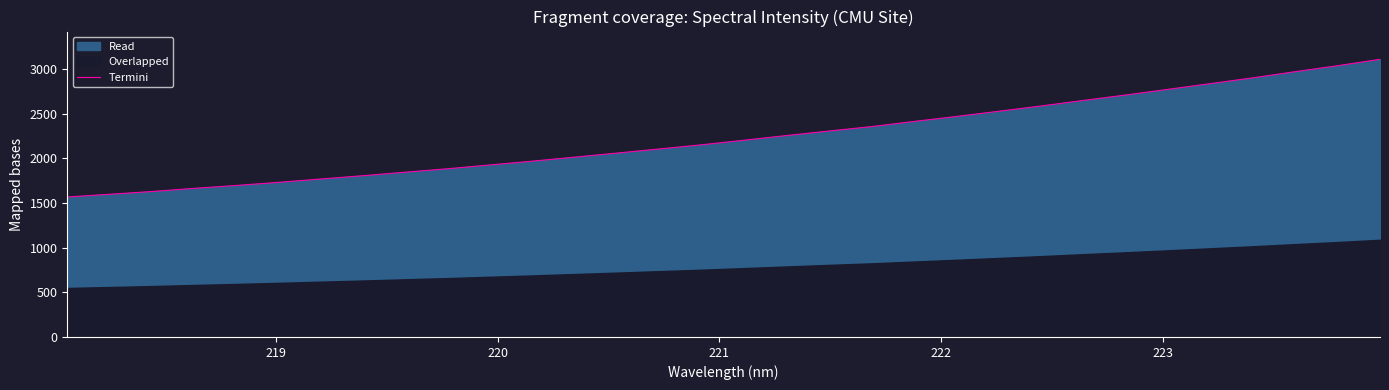

What is the maximum value for Termini?

3111.1